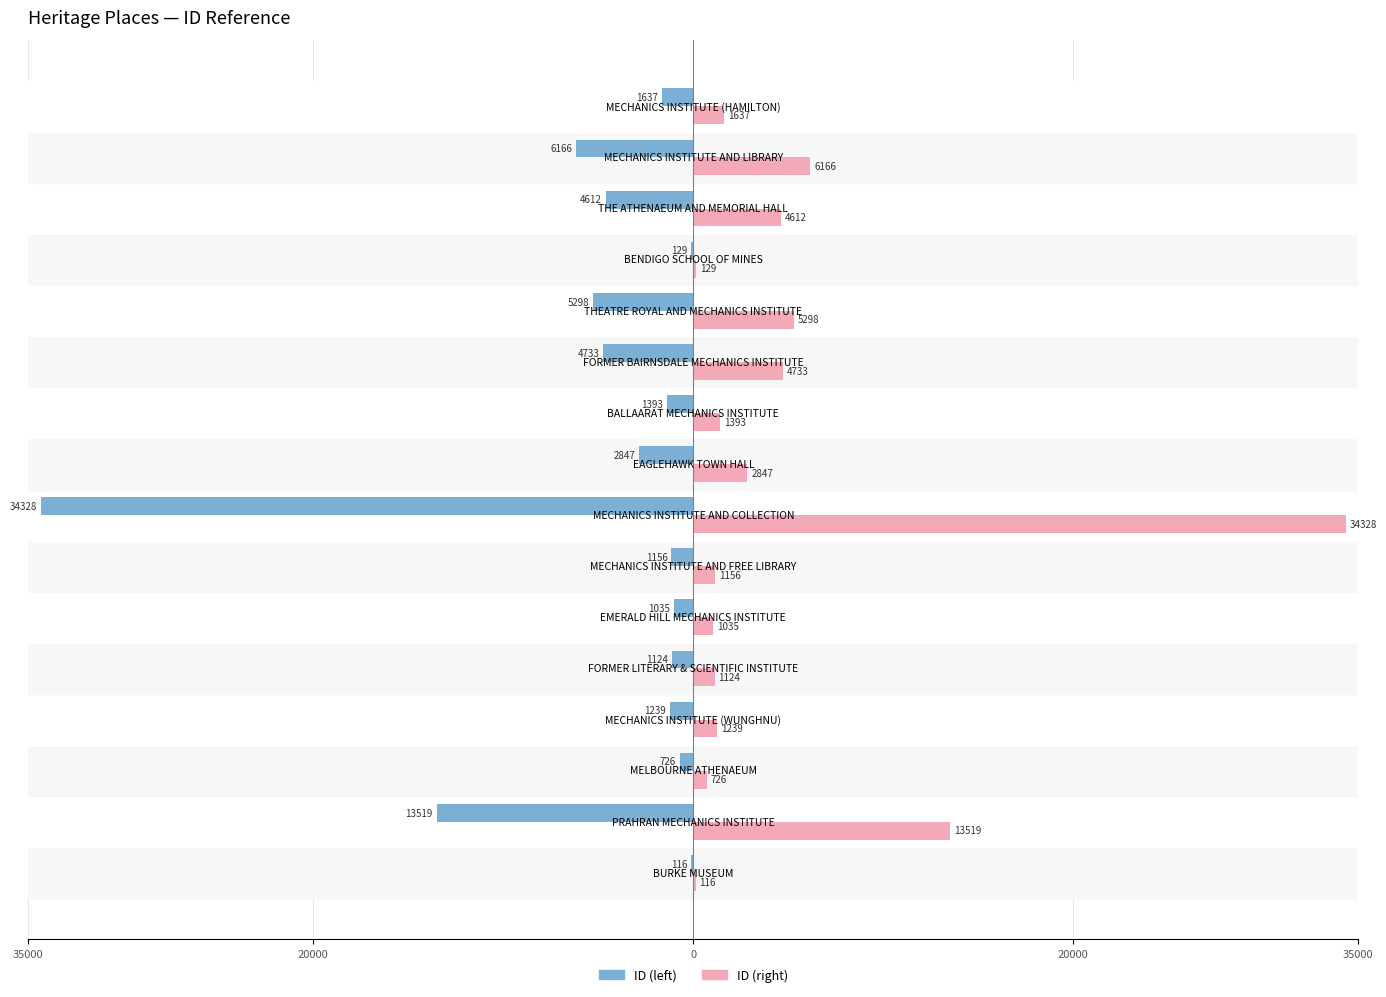

What are all the series names shown in the legend?

ID (left), ID (right)